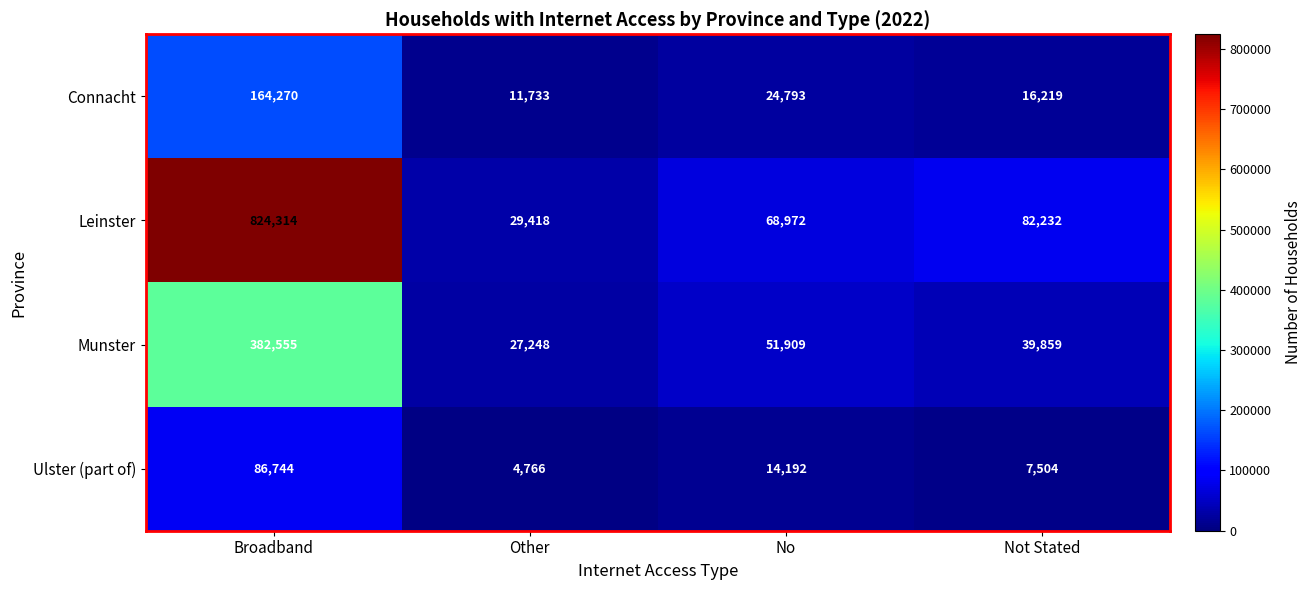

What is the sum of the Ulster (part of) values at Other and No?

18958